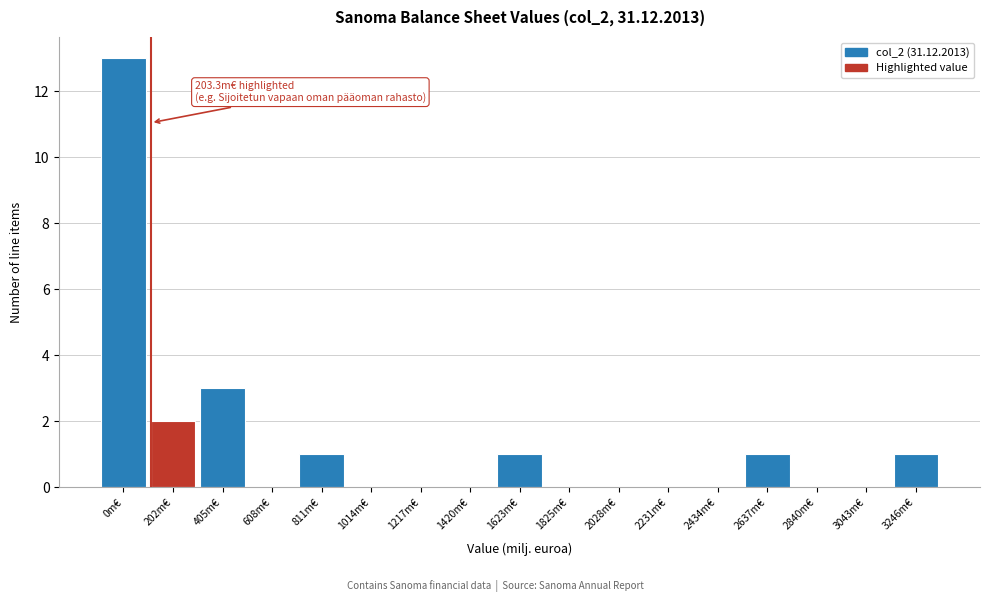

Reading right to left, transcribe all the data shown in this chart.

3246m€=1	3043m€=0	2840m€=0	2637m€=1	2434m€=0	2231m€=0	2028m€=0	1825m€=0	1623m€=1	1420m€=0	1217m€=0	1014m€=0	811m€=1	608m€=0	405m€=3	202m€=2	0m€=13